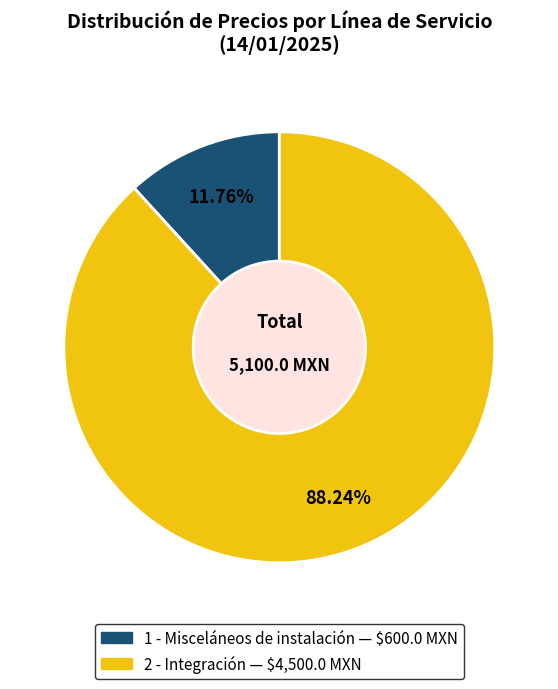

Combined, what portion of the pie is 2 - Integración and 1 - Misceláneos de instalación?

100.0%